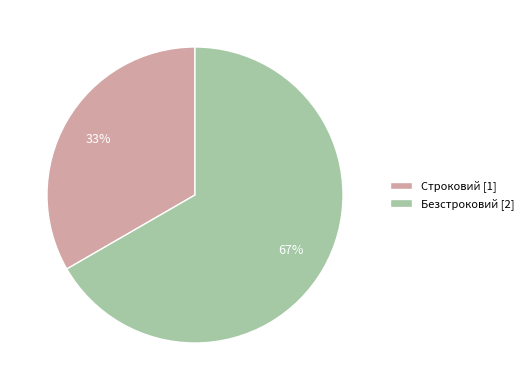

What is the smallest slice in the pie chart?

Строковий